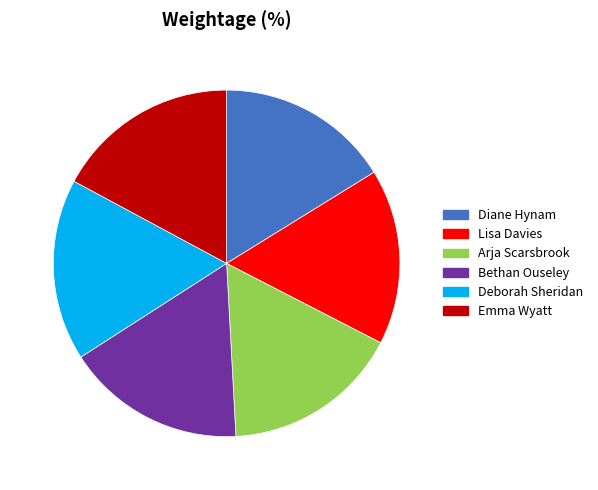

The Arja Scarsbrook slice represents 17% of the pie. True or false?

True